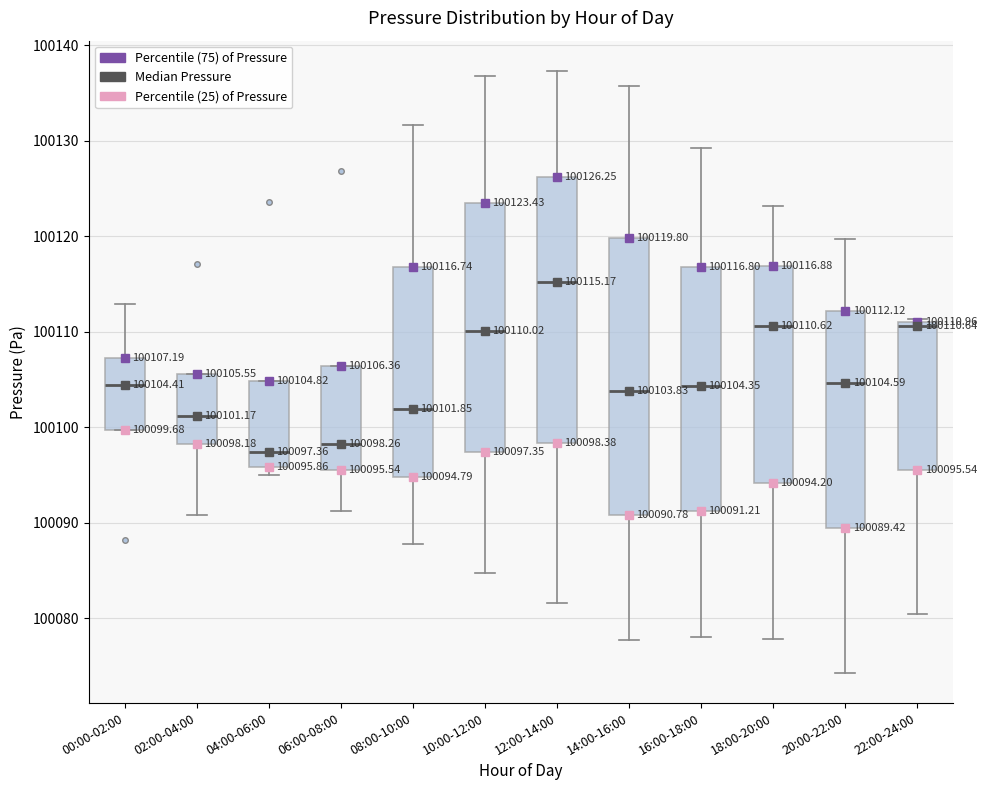

Comparing the boxes themselves (not the whiskers), which one is the tallest?

14:00-16:00